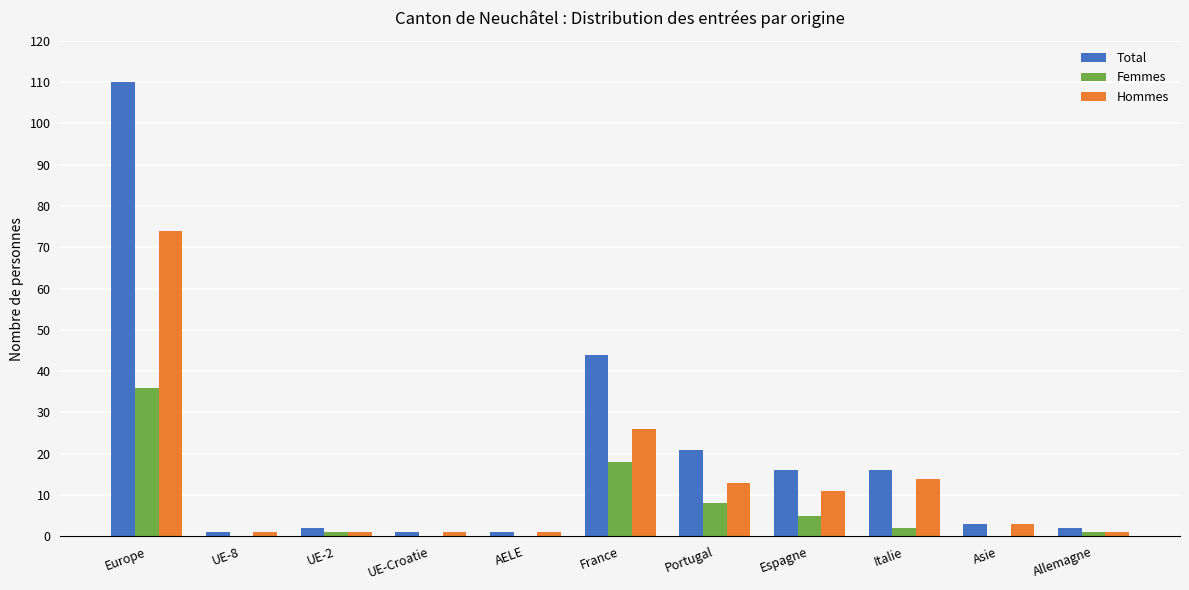

Are the bars grouped side by side (vs. stacked)?

Yes